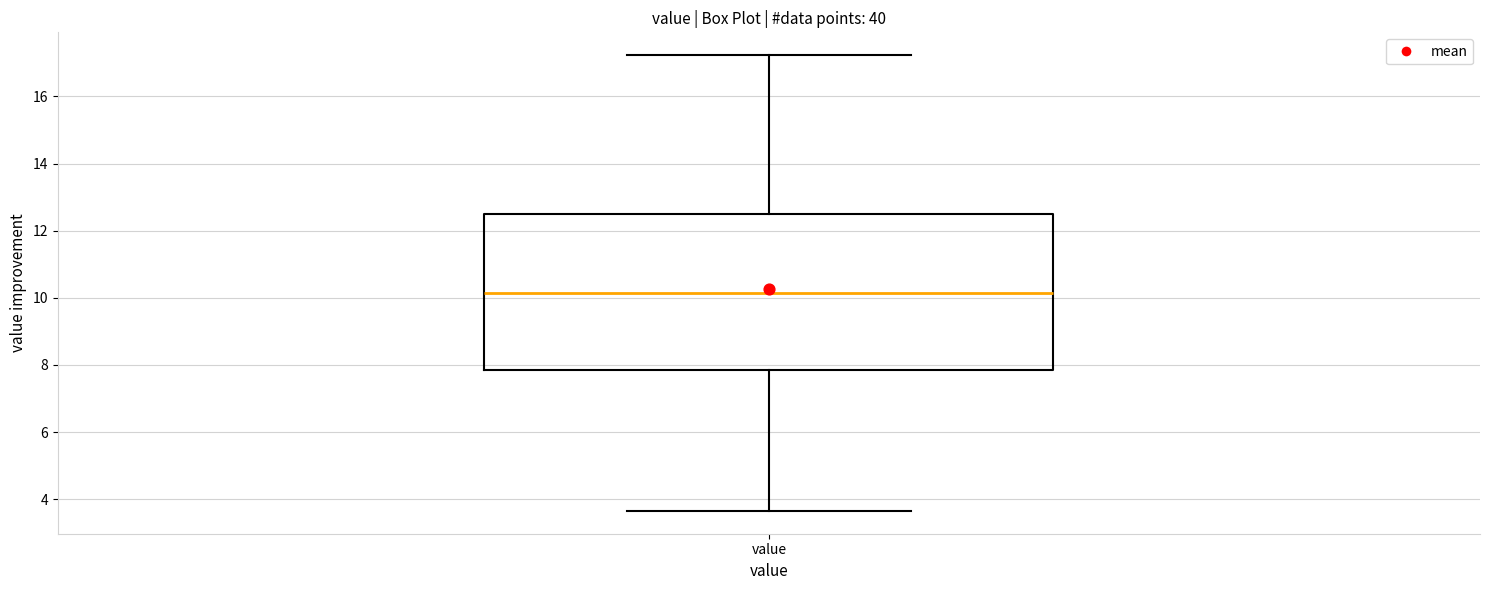

Read this box plot against the y-axis: the position of the median line, the range covered by the box, and the ends of both whiskers. The values are not printed on the chart, so give them approximately, as read against the axis.

median 10.2, box 7.8 to 12.4, whiskers 3.6 to 17.2